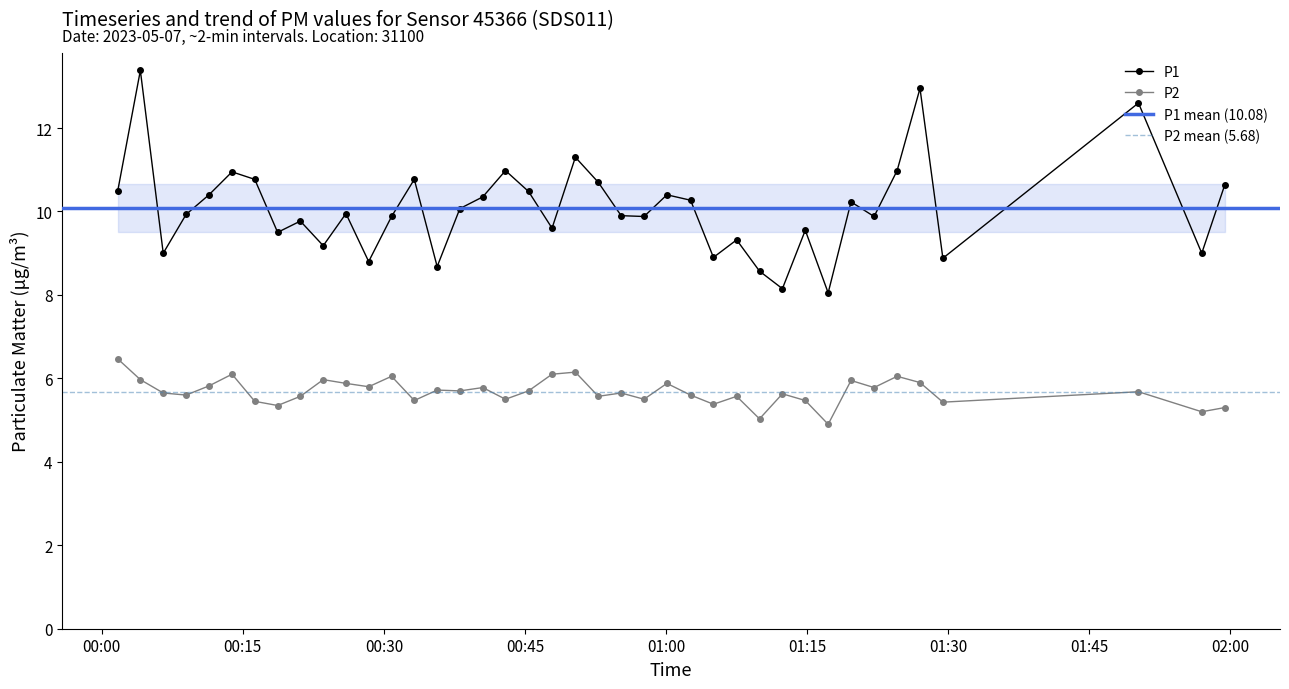

In P1, how many points are lower than both neighbors (excluding endpoints)?

13